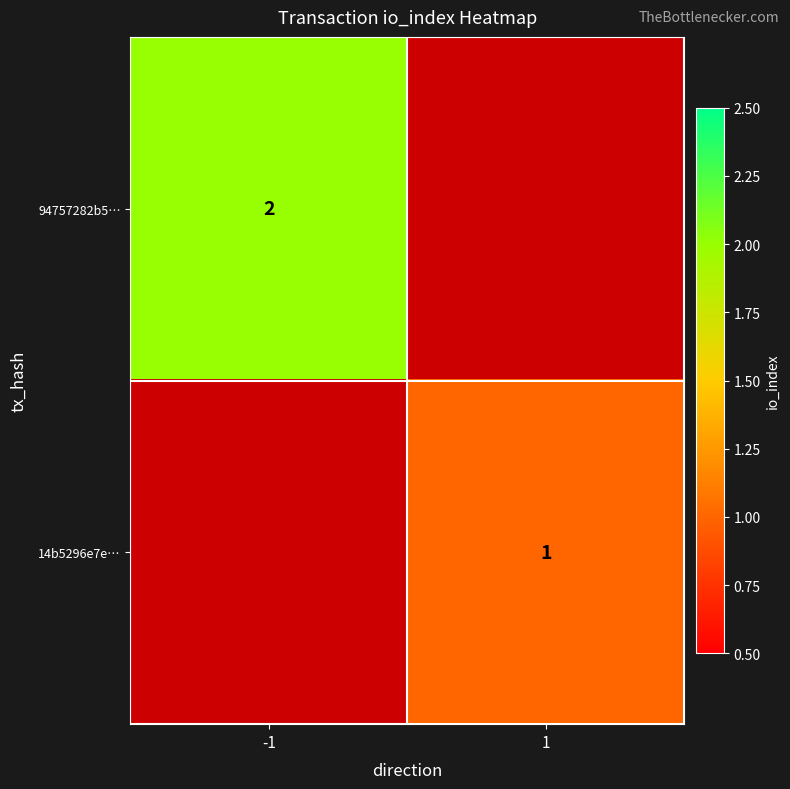

Is the value of 14b5296e7e… at 1 greater than the value of 94757282b5… at -1?

No